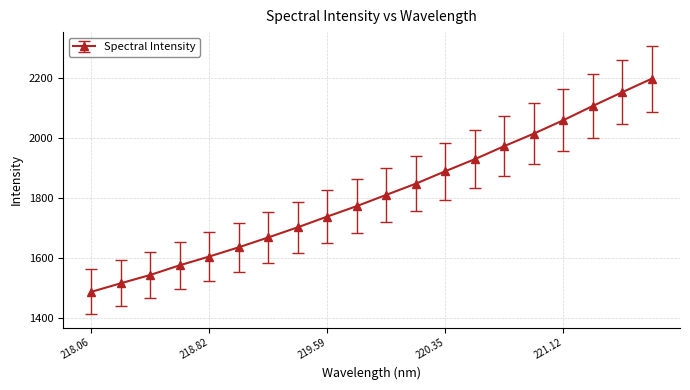

What is the sum of all values?

36224.3